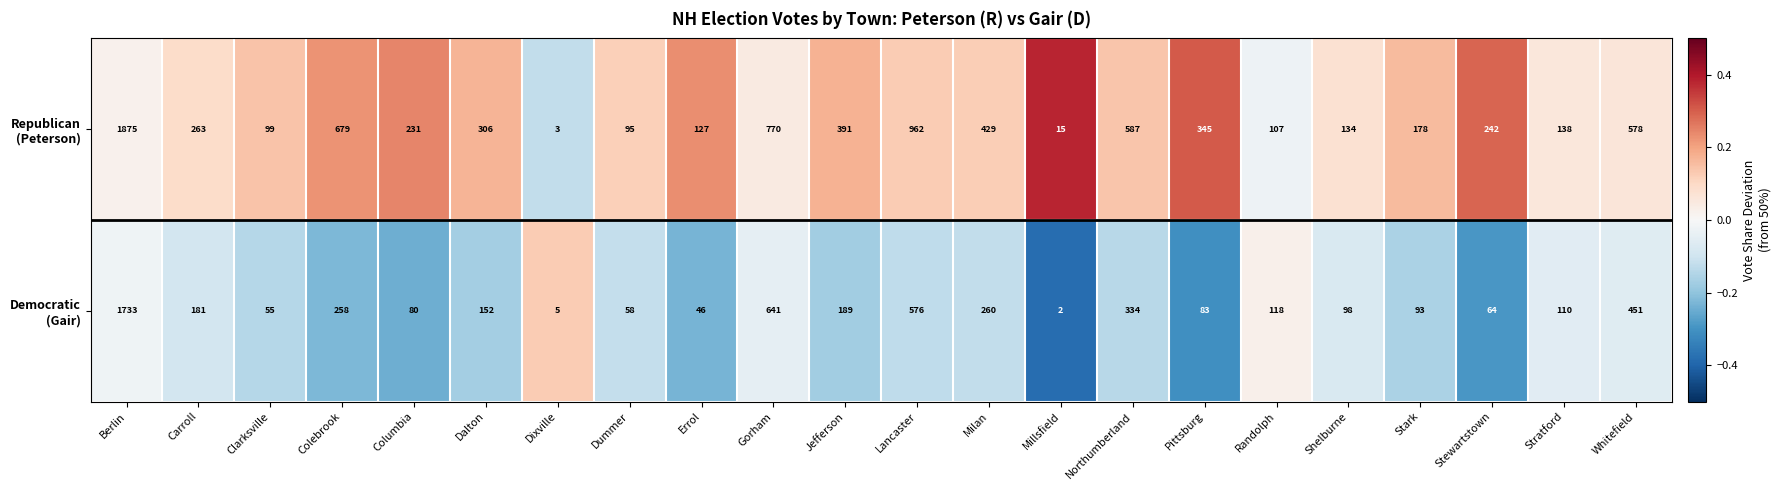

What is the spread (max minus min) of values at Millsfield?

13